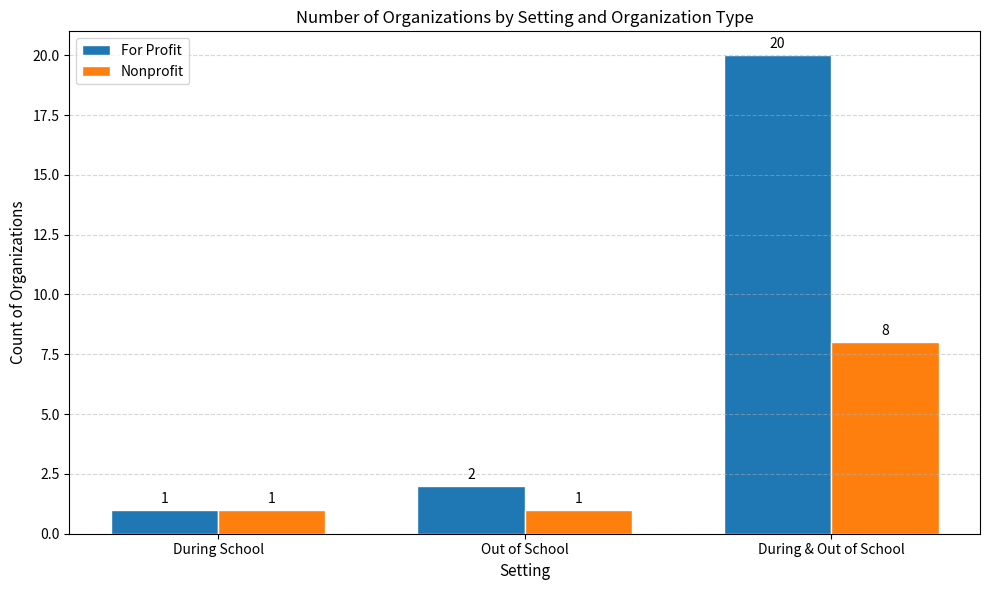

What is the spread (max minus min) of values at Out of School?

1